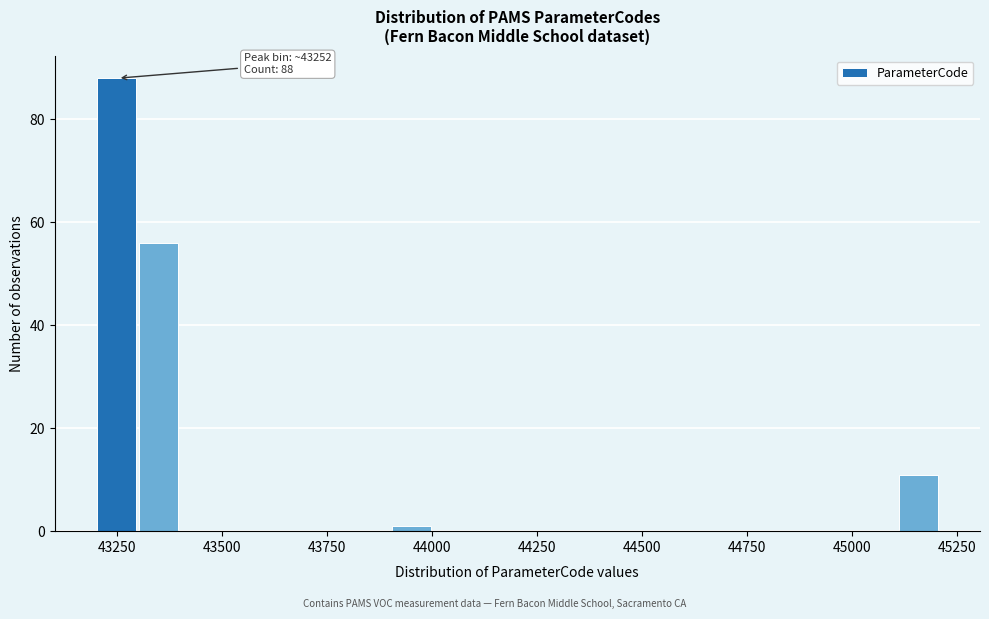

Around what value on the x-axis is the tallest bar? Give the approximate position of its centre, as read against the axis.

43250